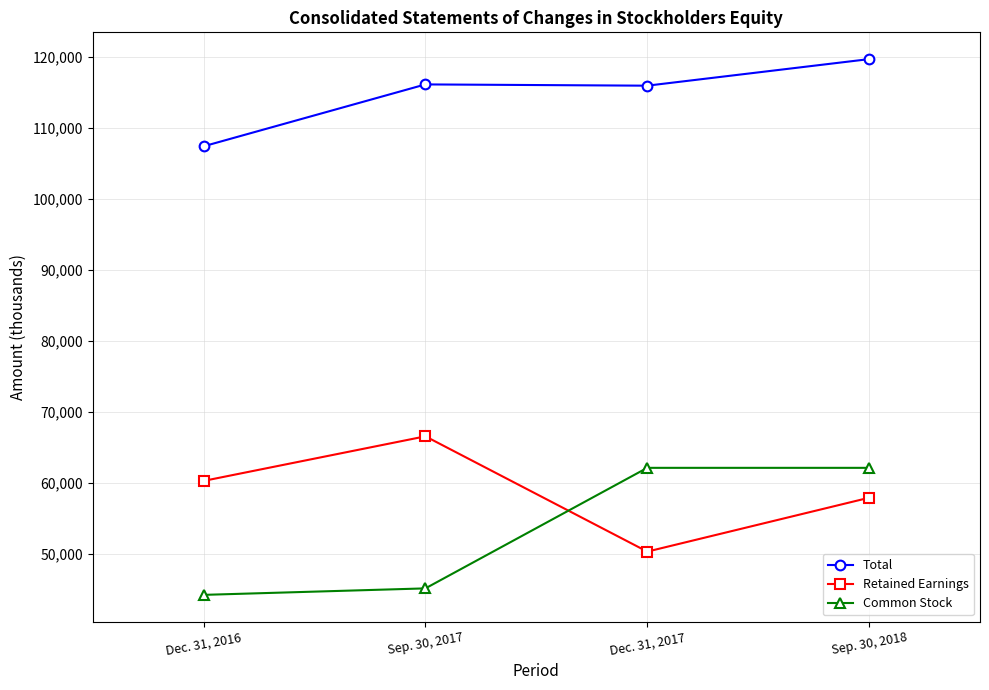

What is the maximum value shown in the chart?

119719